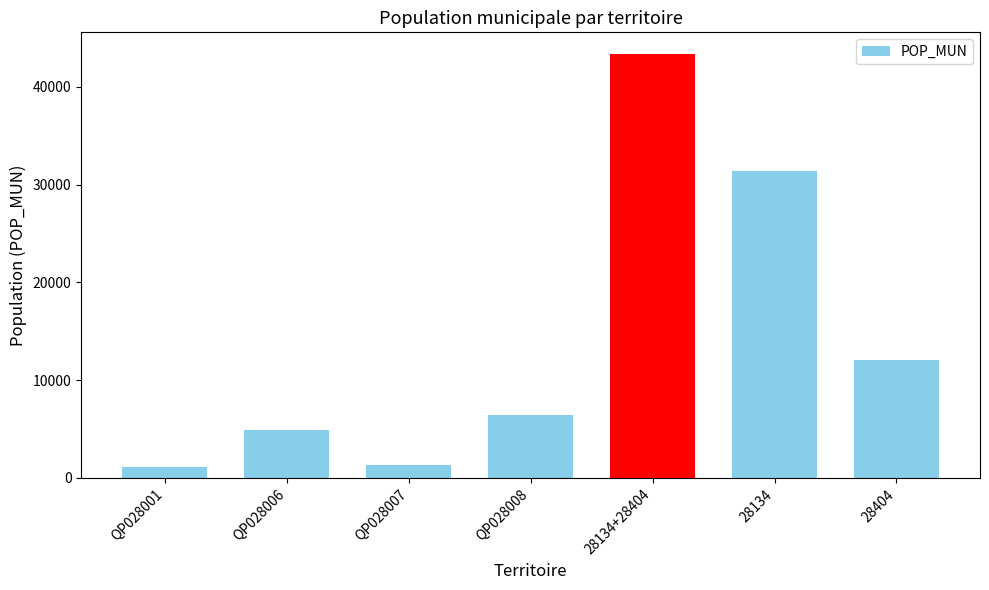

What is the average value?

14374